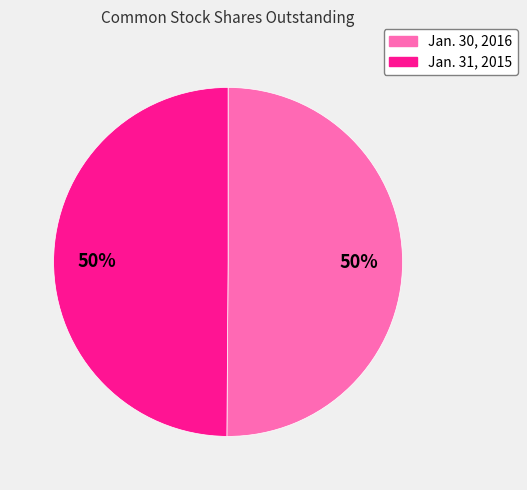

Do Jan. 30, 2016 and Jan. 31, 2015 together represent more than half of the pie?

Yes